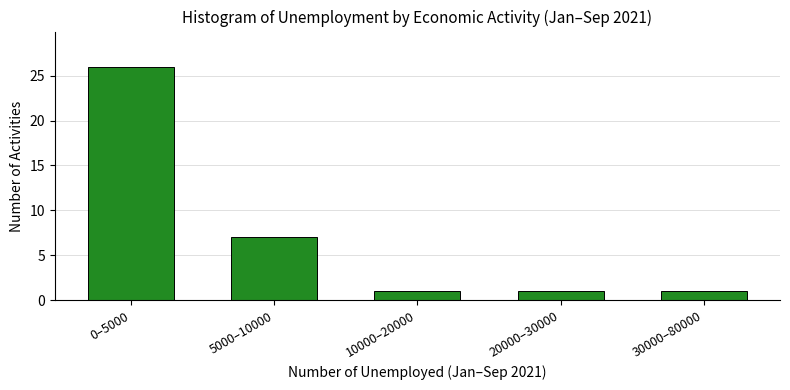

Reading left to right, what are all the values shown in this chart?

26	7	1	1	1